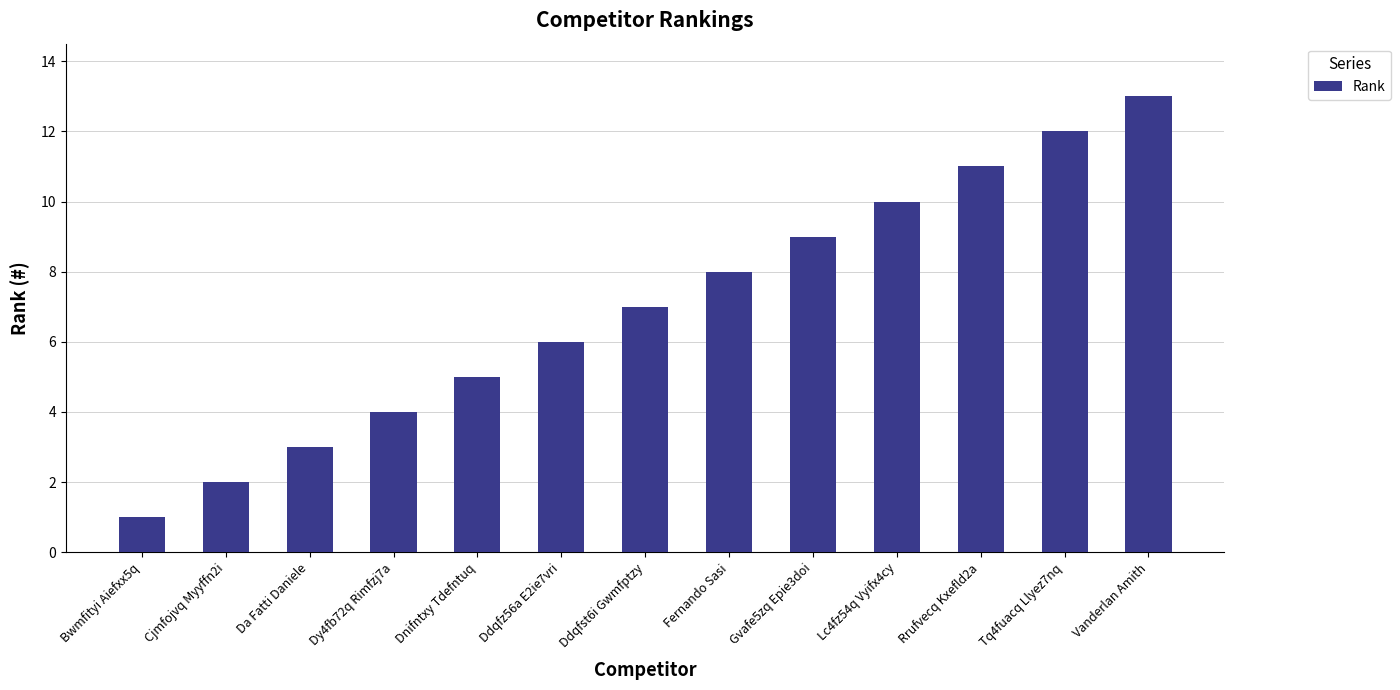

How many bars are there in total?

13